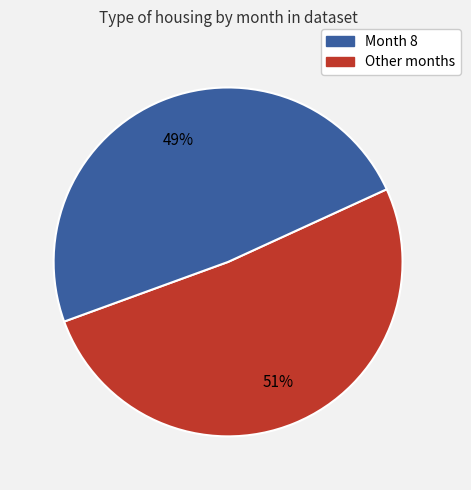

To the nearest percent, what is the average slice percentage?

50%